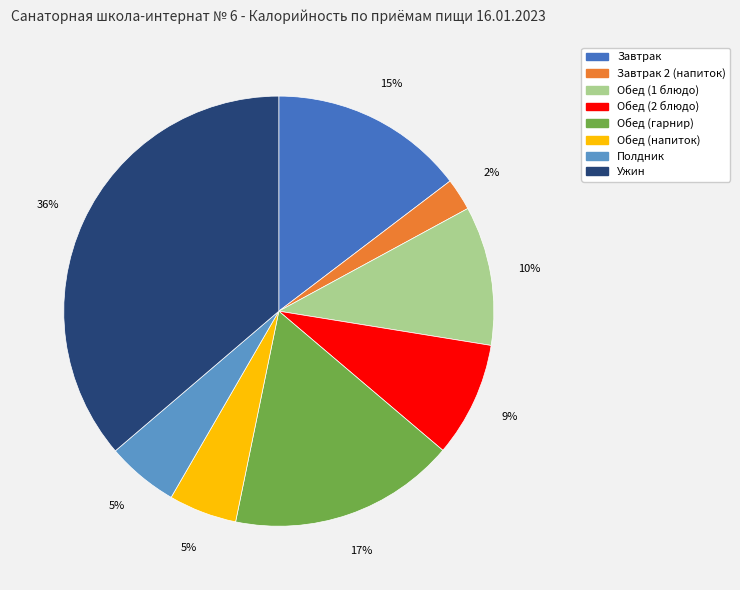

To the nearest percent, what is the difference between the largest and smallest slice percentages?

34%